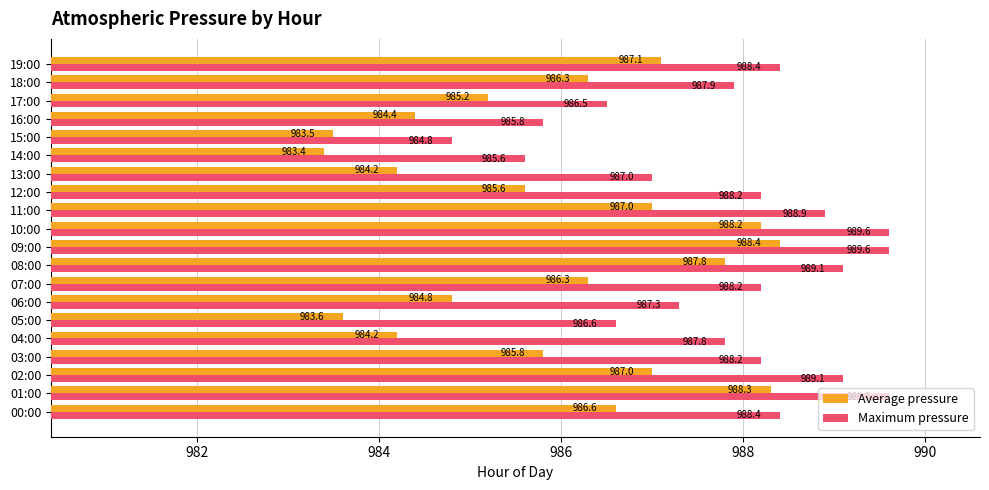

What is the highest value of the Maximum pressure series?

989.6